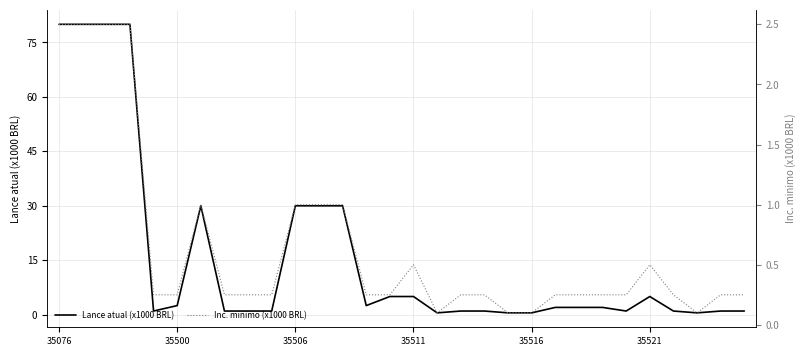

Rank the series at 24 from highest to lowest value.

Lance atual (x1000 BRL), Inc. minimo (x1000 BRL)